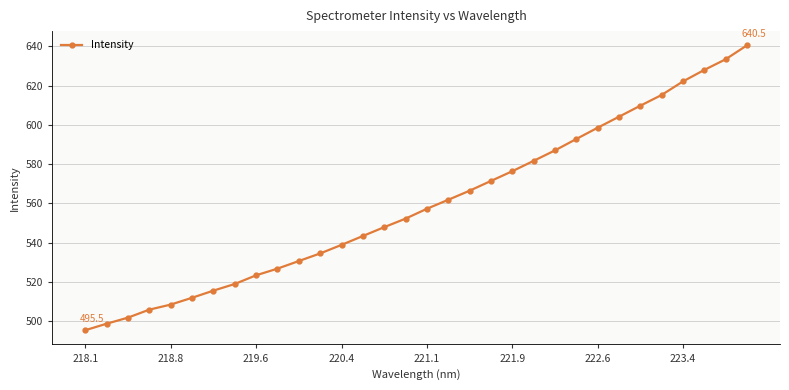

What is the greatest value displayed?

640.5